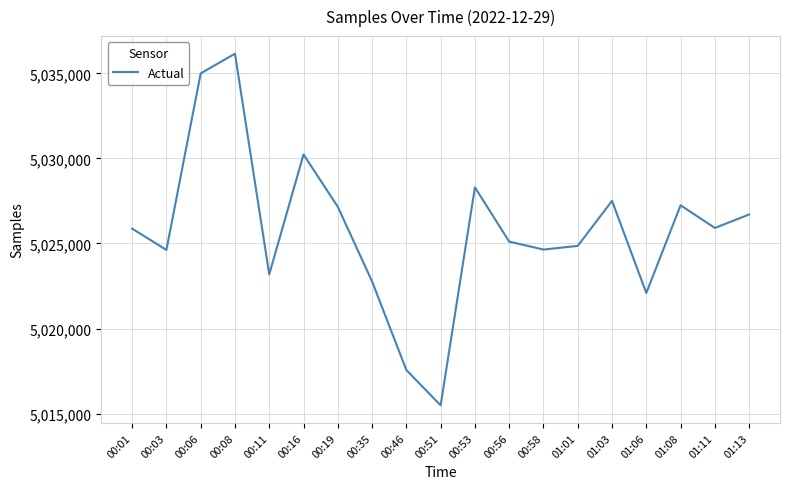

True or false: the data shows 3389577 at 01:01.

False